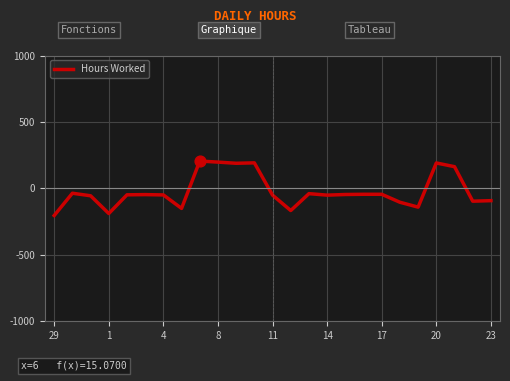

What is the difference between the maximum and minimum values?

410.4